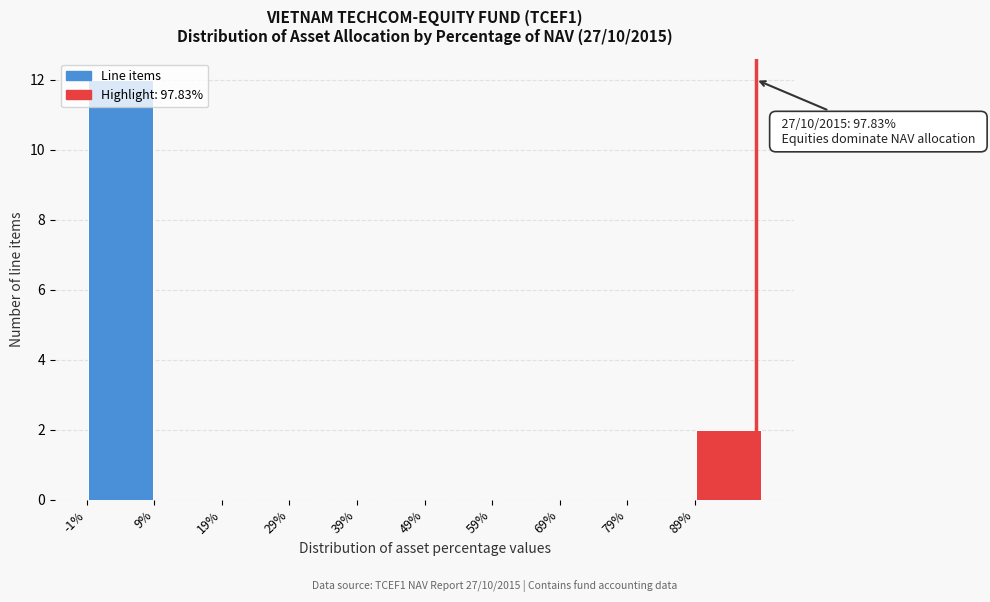

Which range on the x-axis has the tallest bar?

-1 to 9